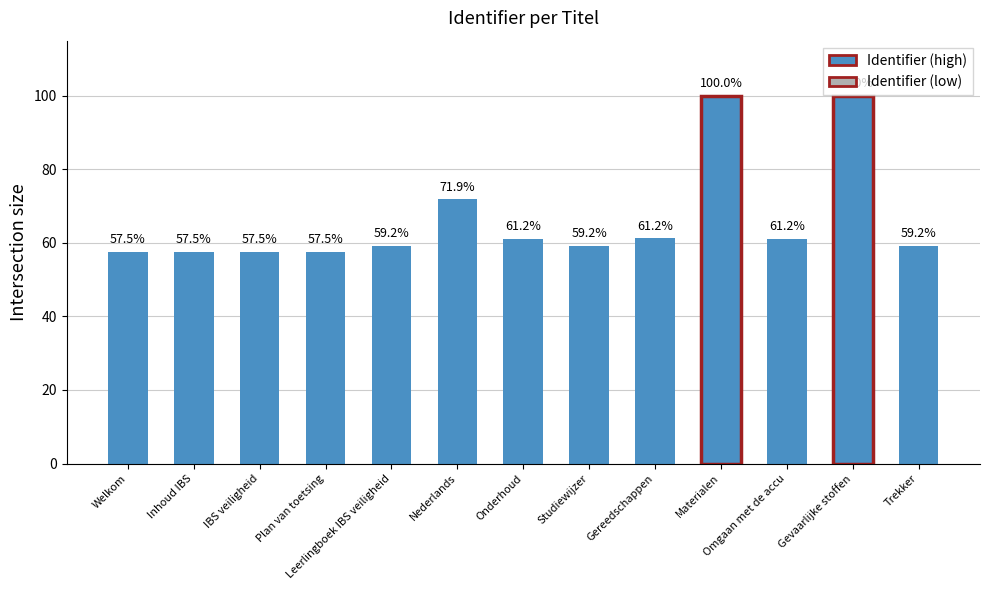

Which has a higher value, IBS veiligheid or Nederlands?

Nederlands